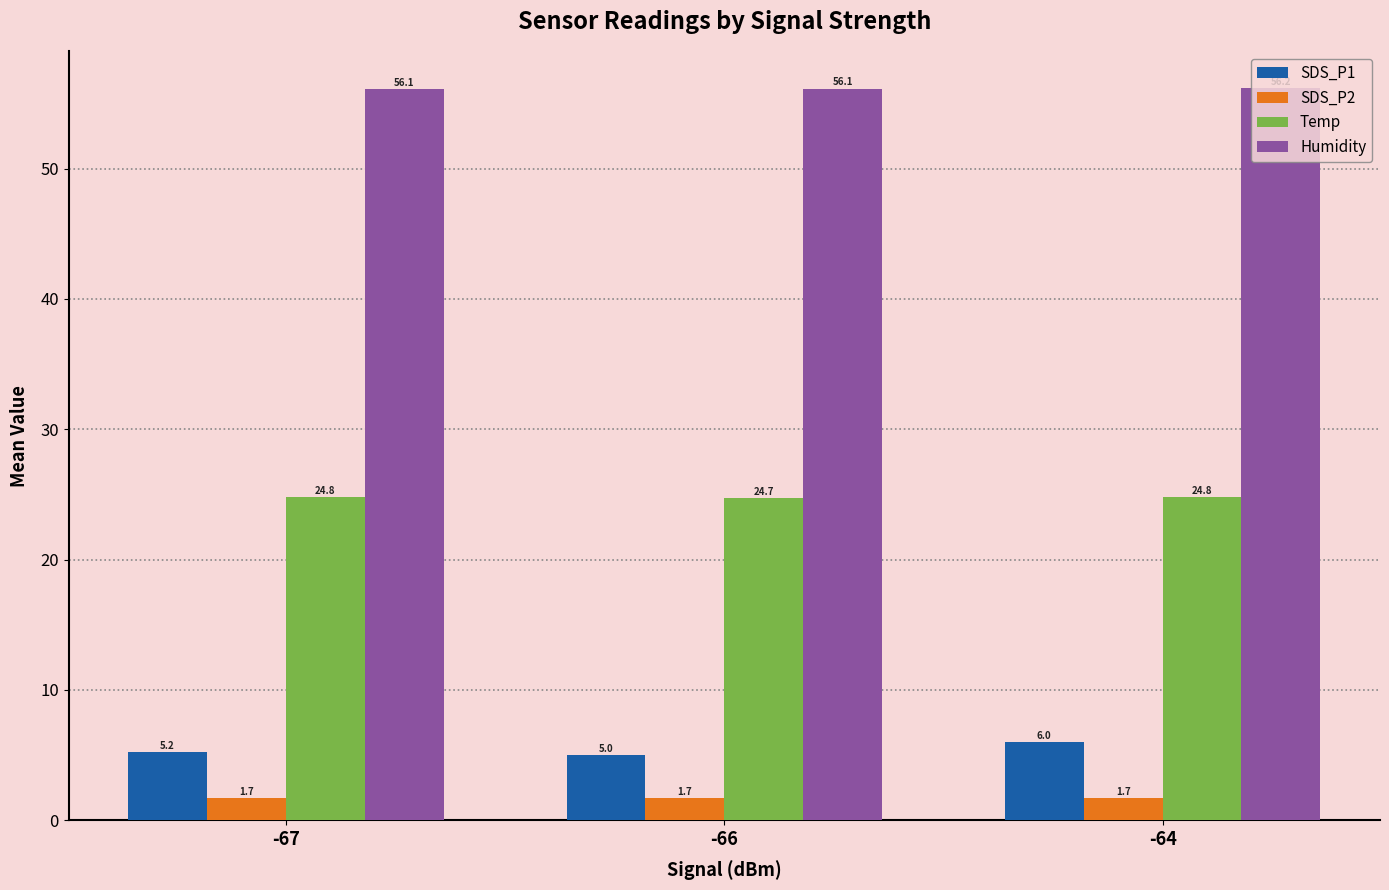

How many values in the SDS_P1 series are below 5?

1